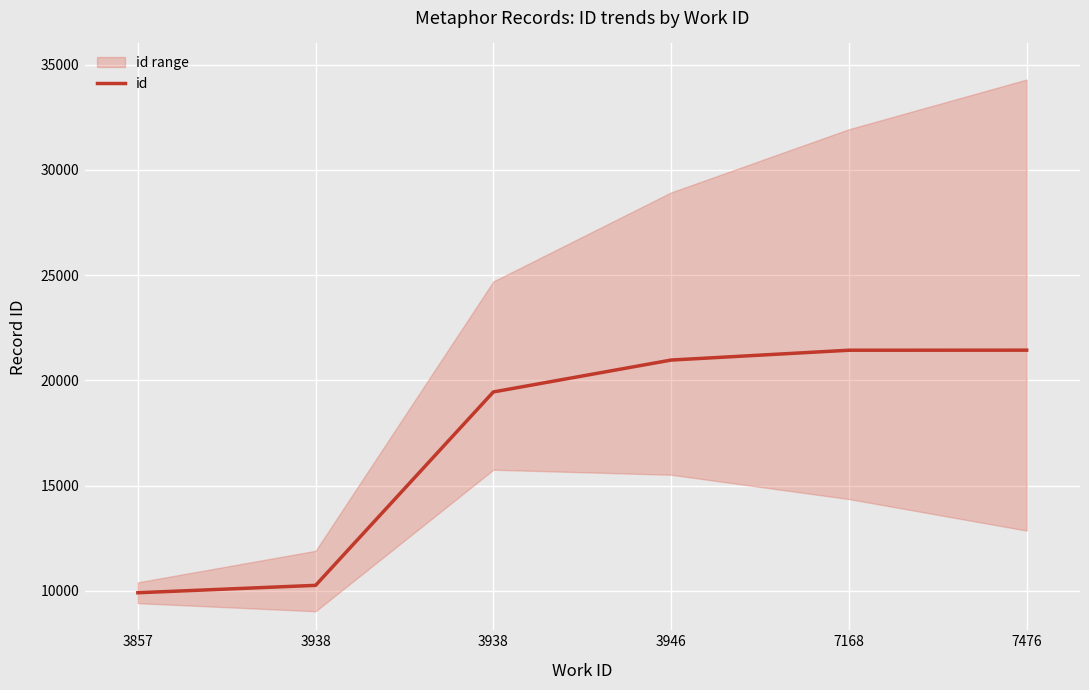

At which label does the data first exceed 20965?

7168